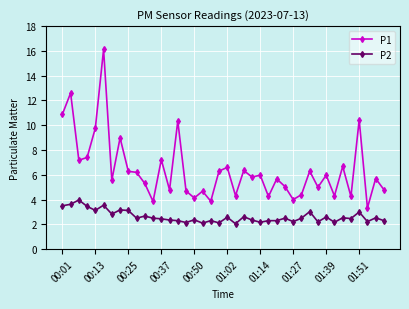

What is the value of the P1 point at the 1st from the left?

10.9